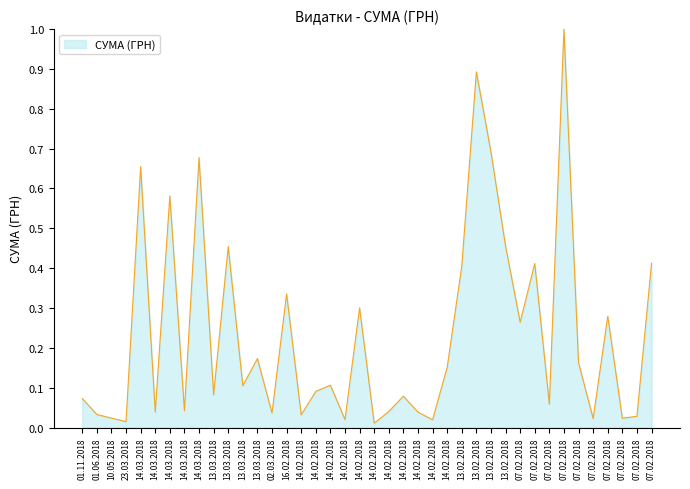

How many lines are shown in the chart?

1